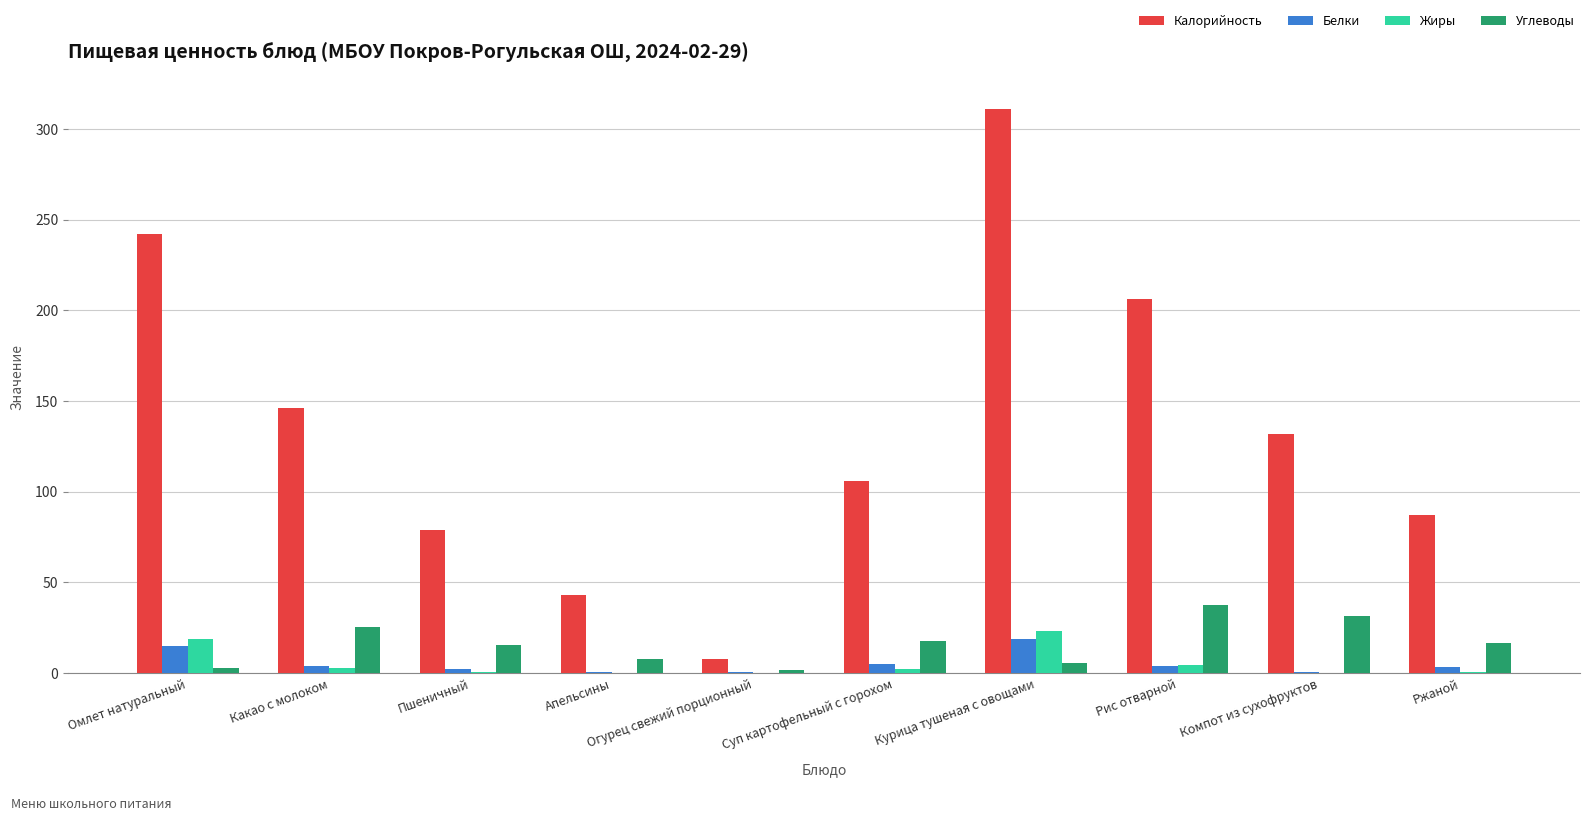

Is the value of Жиры at Рис отварной greater than the value of Белки at Курица тушеная с овощами?

No